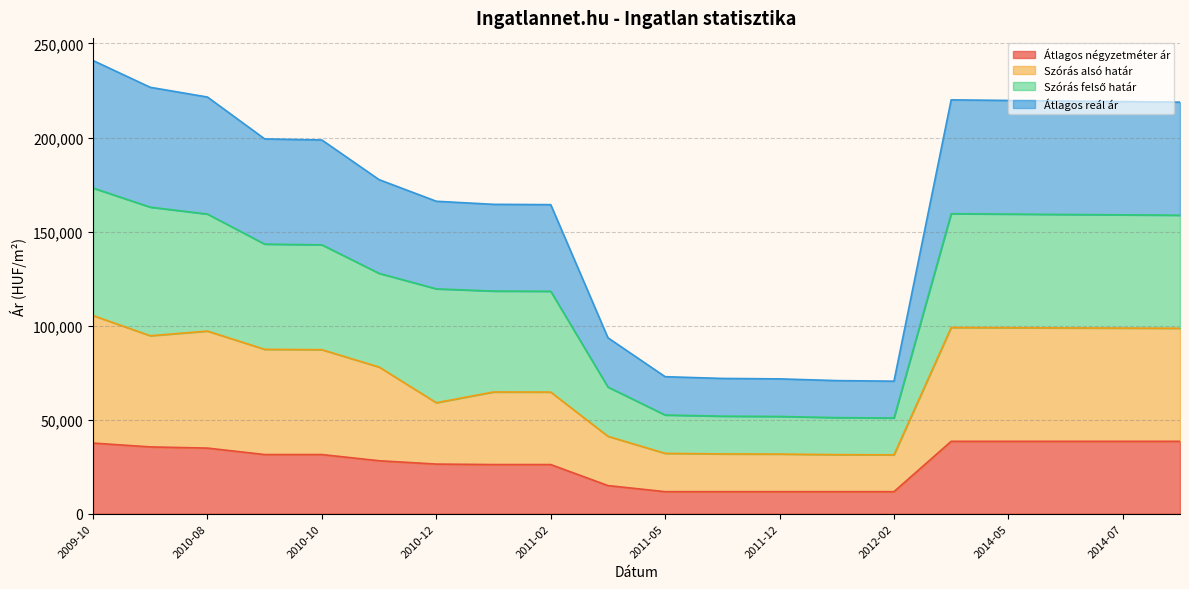

How many categories are shown in the chart?

20